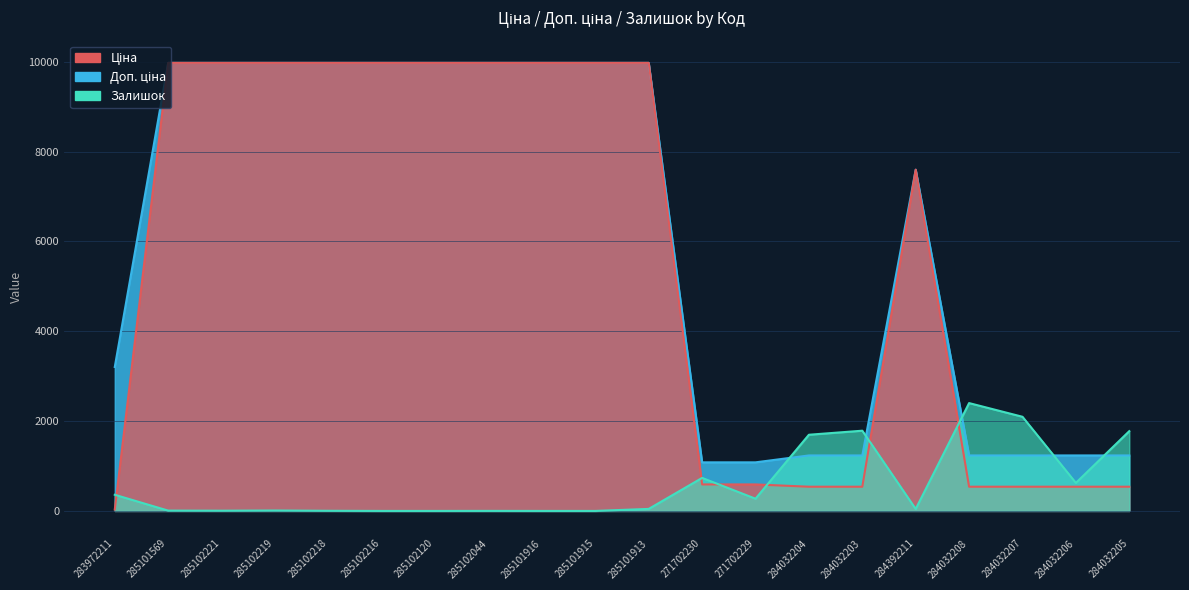

True or false: Ціна has a value of 9975.0 at 285101569.

True